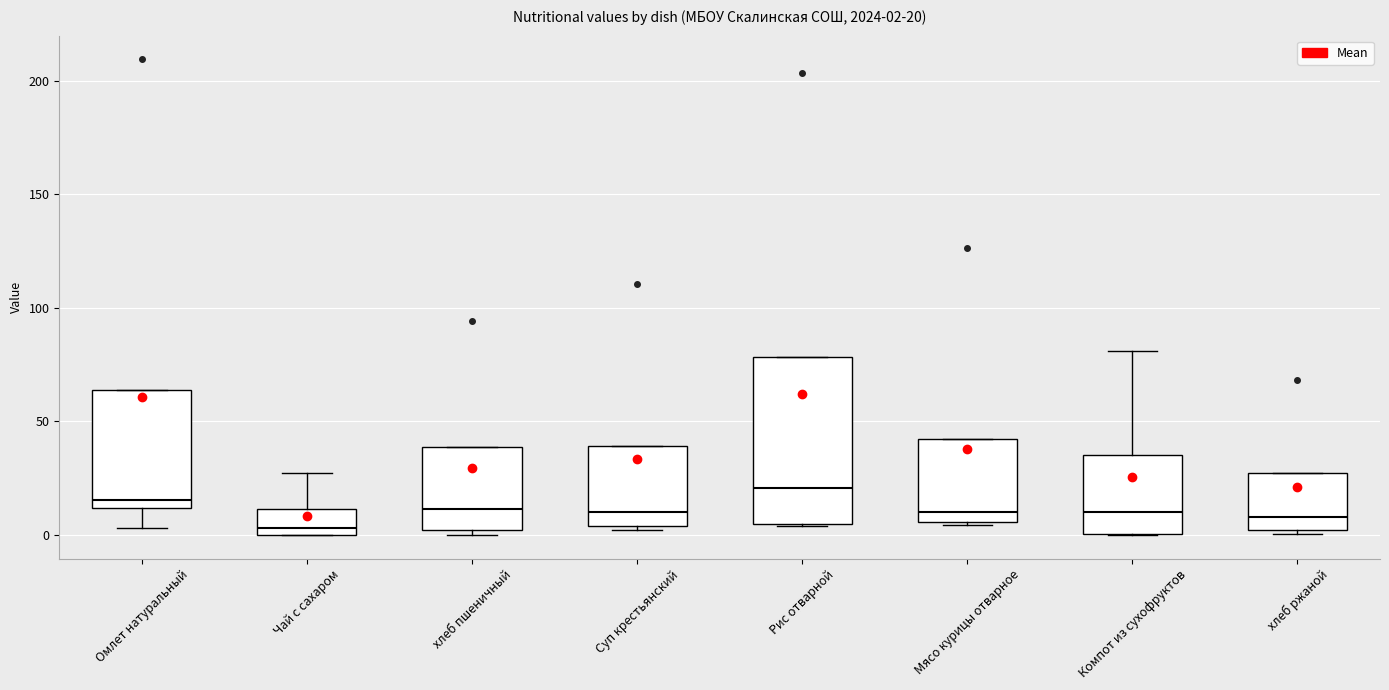

Which box has the lowest median line?

Чай с сахаром